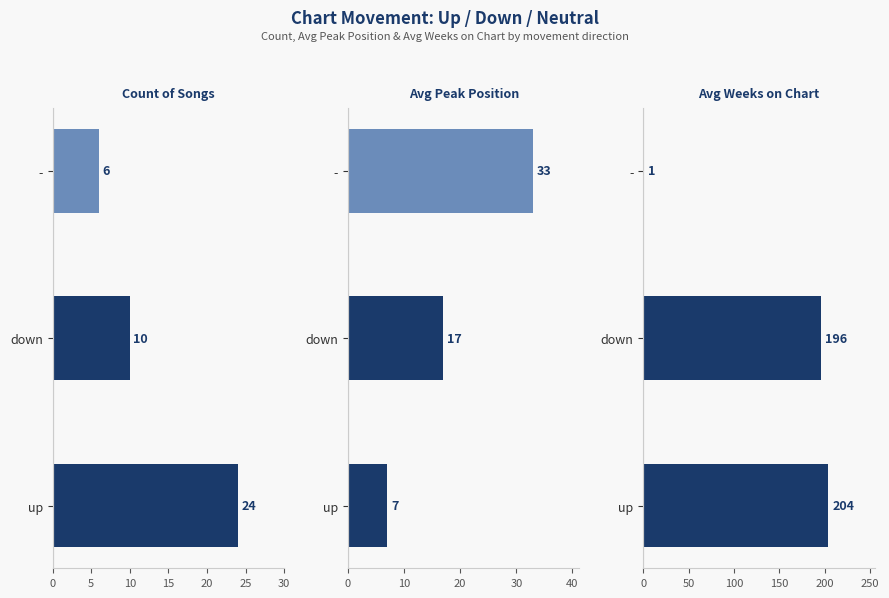

How many categories are shown in the chart?

3